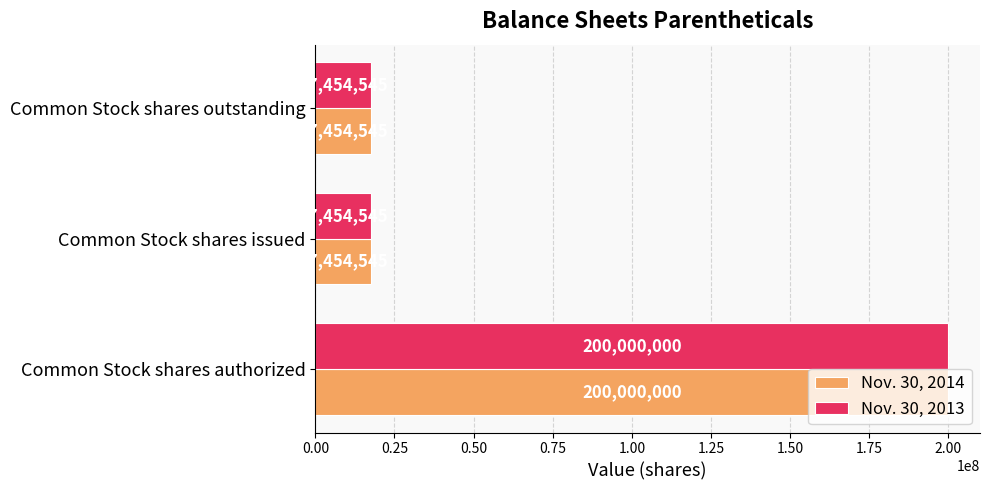

True or false: Nov. 30, 2014 has a value of 200000000 at Common Stock shares authorized.

True